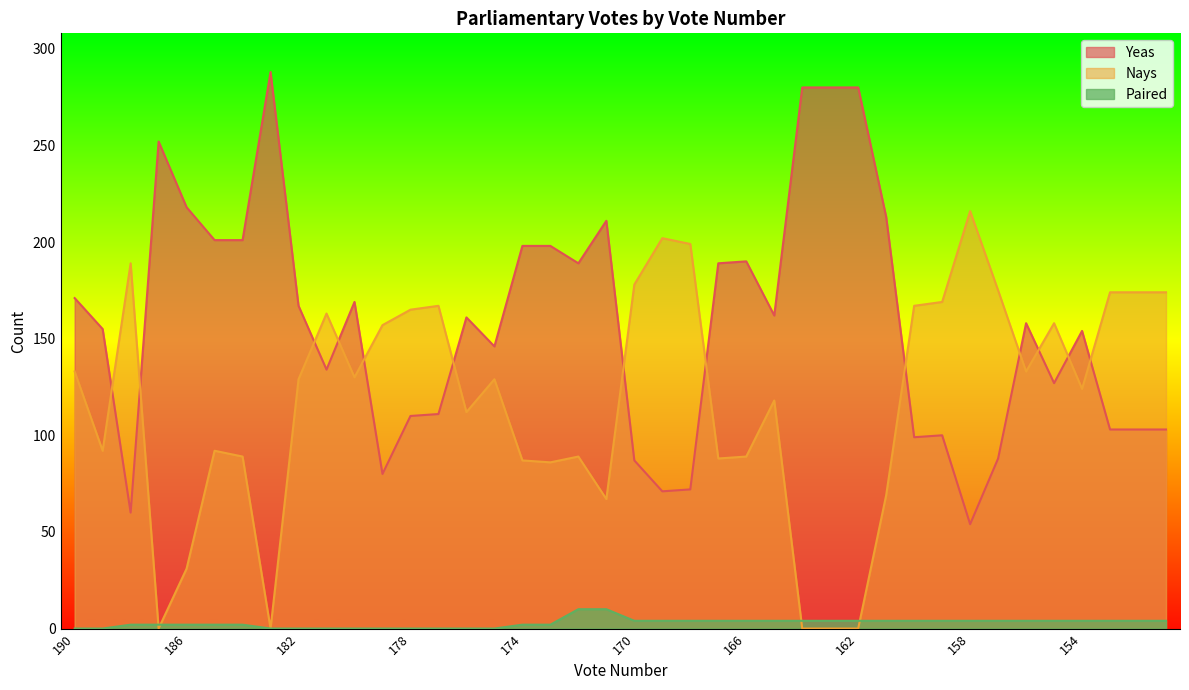

Reading right to left, transcribe all the data shown in this chart.

Yeas: 151=103	152=103	153=103	154=154	155=127	156=158	157=88	158=54	159=100	160=99	161=213	162=280	163=280	164=280	165=162	166=190	167=189	168=72	169=71	170=87	171=211	172=189	173=198	174=198	175=146	176=161	177=111	178=110	179=80	180=169	181=134	182=167	183=288	184=201	185=201	186=218	187=252	188=60	189=155	190=171
Nays: 151=174	152=174	153=174	154=124	155=158	156=133	157=175	158=216	159=169	160=167	161=69	162=0	163=0	164=0	165=118	166=89	167=88	168=199	169=202	170=178	171=67	172=89	173=86	174=87	175=129	176=112	177=167	178=165	179=157	180=130	181=163	182=129	183=0	184=89	185=92	186=31	187=0	188=189	189=92	190=133
Paired: 151=4	152=4	153=4	154=4	155=4	156=4	157=4	158=4	159=4	160=4	161=4	162=4	163=4	164=4	165=4	166=4	167=4	168=4	169=4	170=4	171=10	172=10	173=2	174=2	175=0	176=0	177=0	178=0	179=0	180=0	181=0	182=0	183=0	184=2	185=2	186=2	187=2	188=2	189=0	190=0